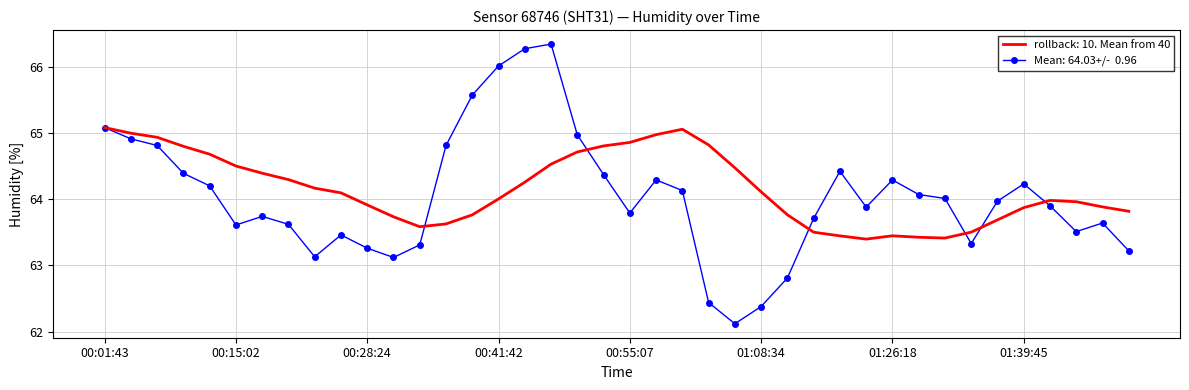

What is the minimum value shown in the chart?

62.1